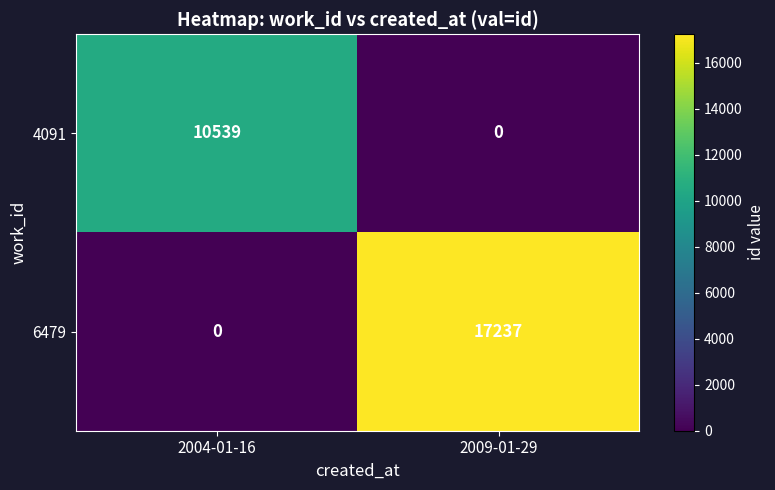

What is the difference between the highest and lowest values at 2009-01-29?

17237